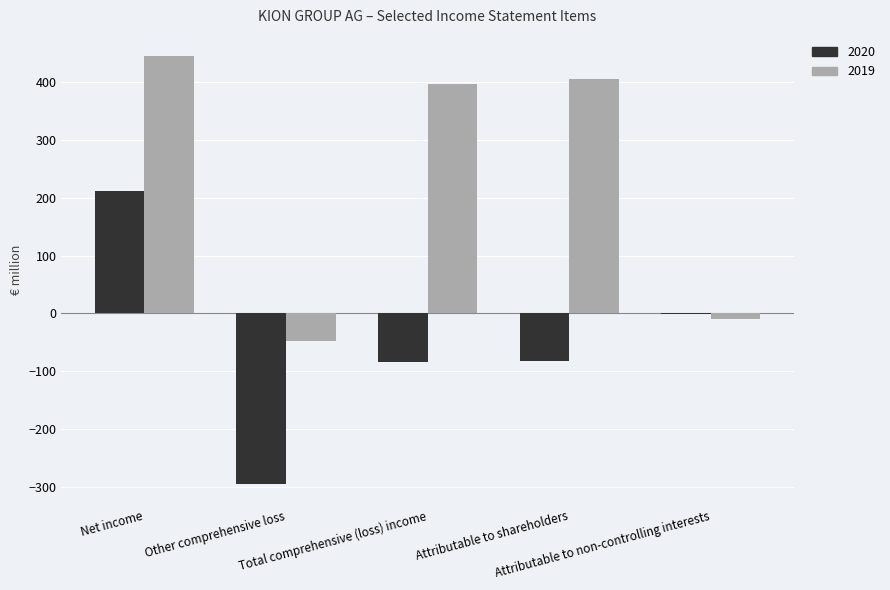

Which series has the largest total across all categories?

2019